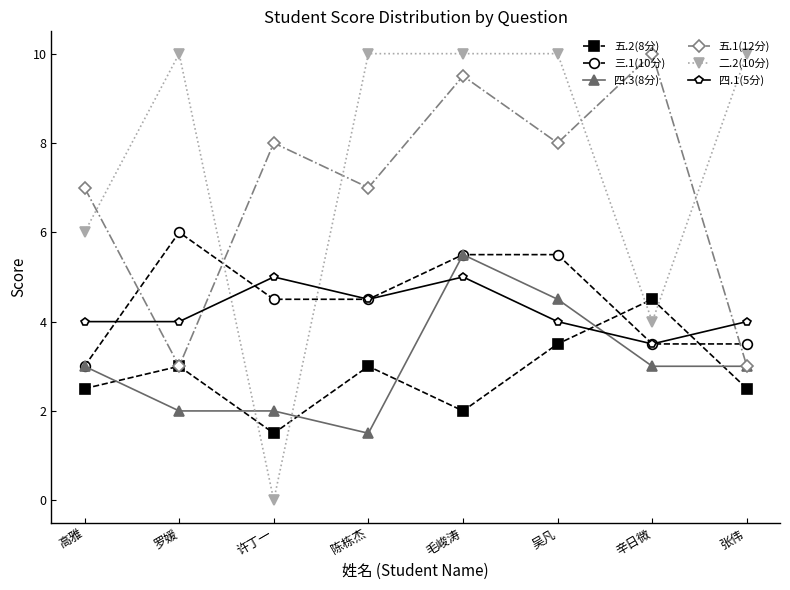

How many data points in 三.1(10分) are less than 4?

3